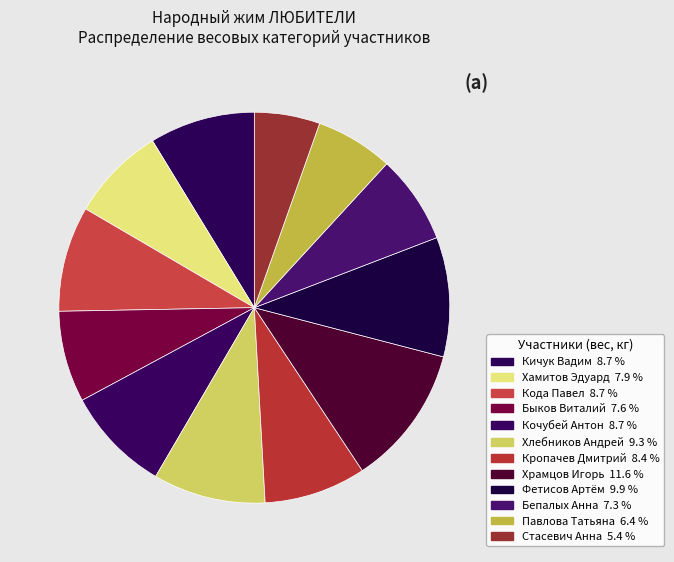

How many segments does this pie chart have?

12